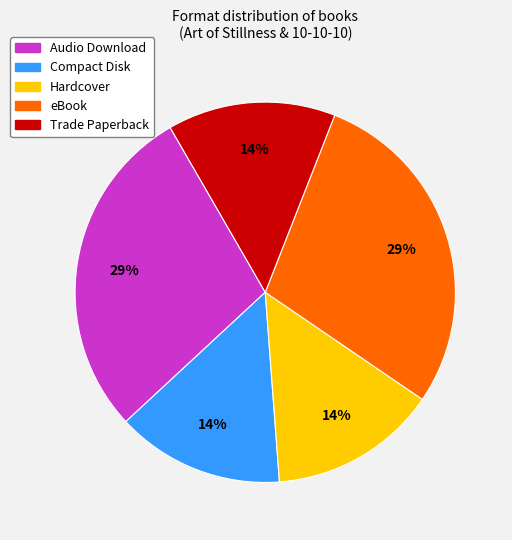

What is the ratio of the value at Compact Disk to the value at Hardcover?

1.0